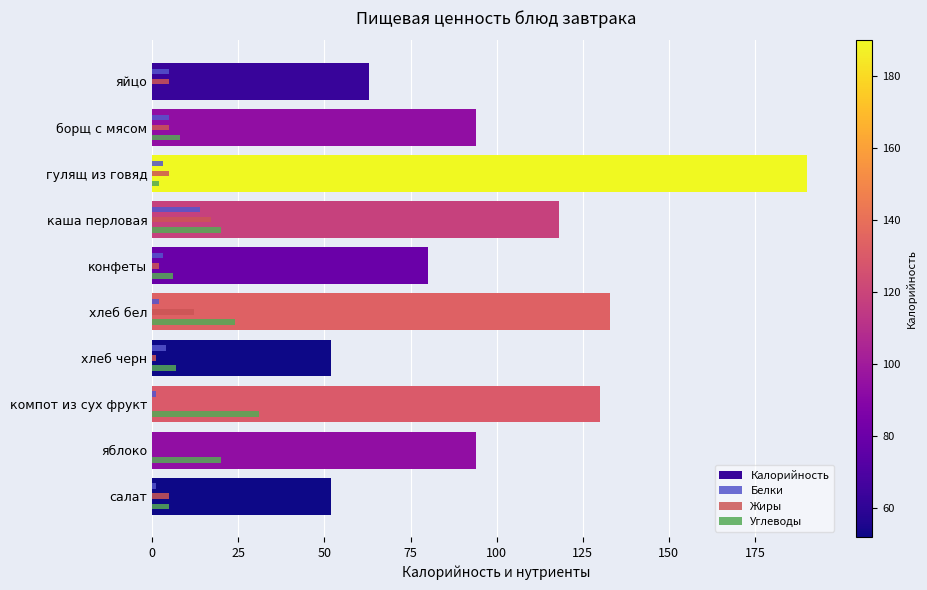

What is the sum of all Белки values?

38